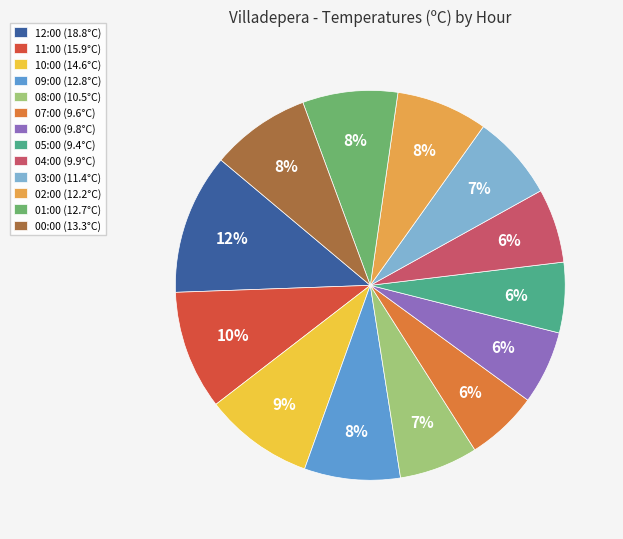

Between 08:00 and 07:00, which is larger?

08:00